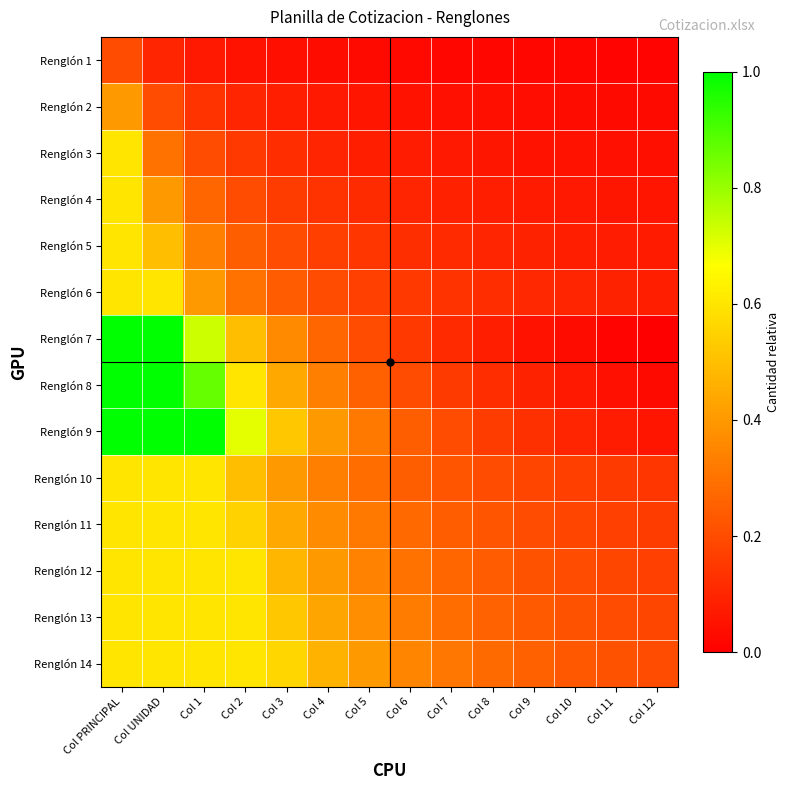

What is the total value across all series at Col PRINCIPAL?

9.0